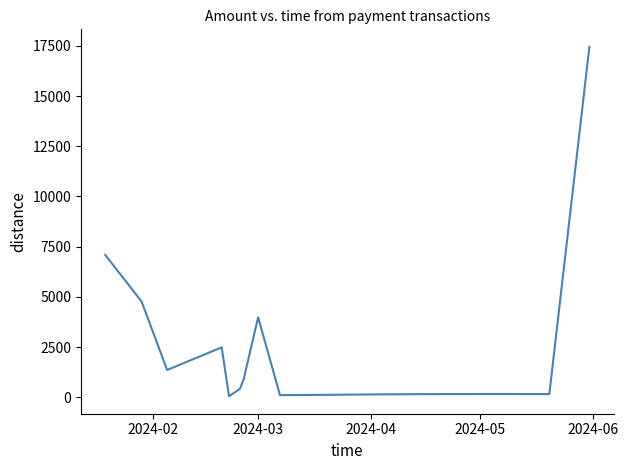

What is the maximum value shown in the chart?

17449.3